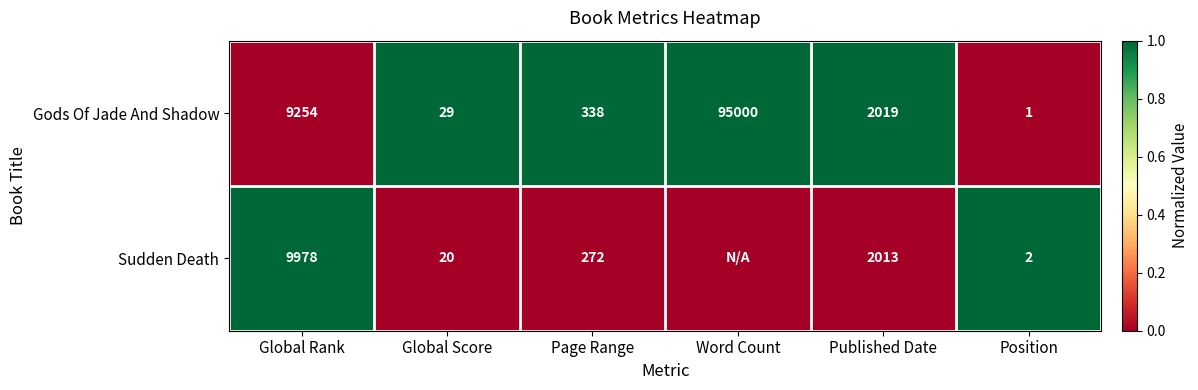

What is the difference between the maximum and minimum values in the Gods Of Jade And Shadow series?

94999